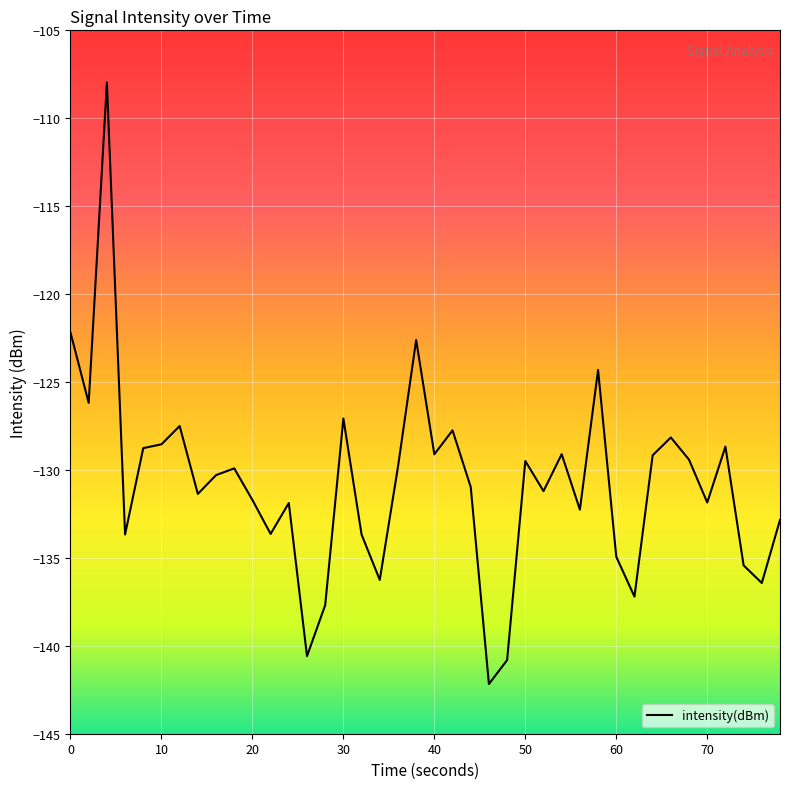

How many lines are shown in the chart?

1